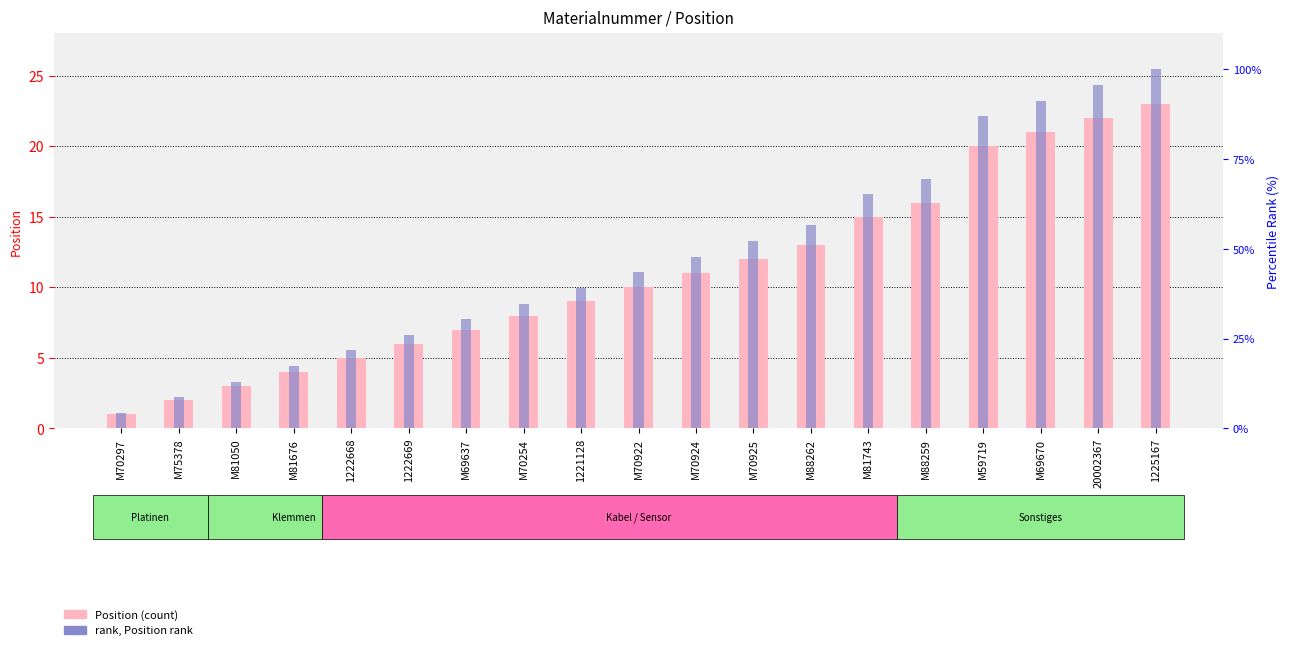

At which label does Position reach its peak?

1225167